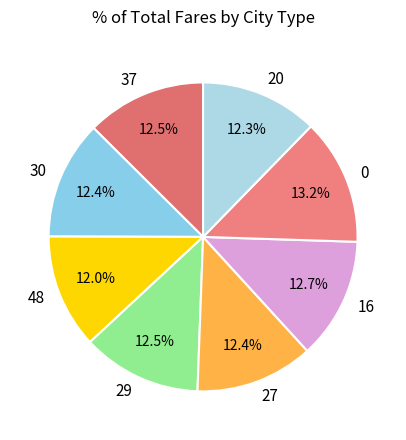

To the nearest percent, what is the combined percentage of 20 and 16?

25%